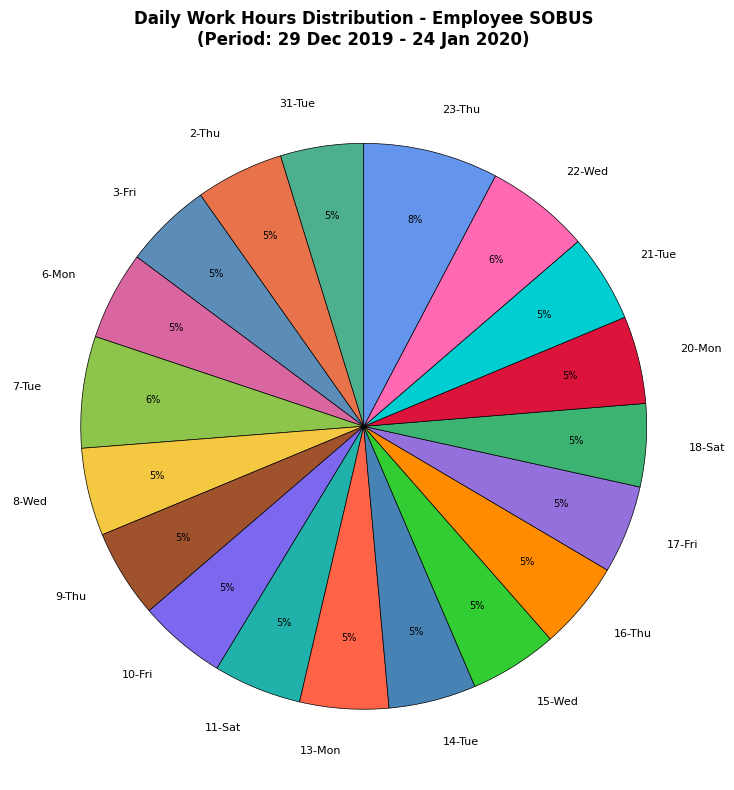

What is the largest slice in the pie chart?

23-Thu